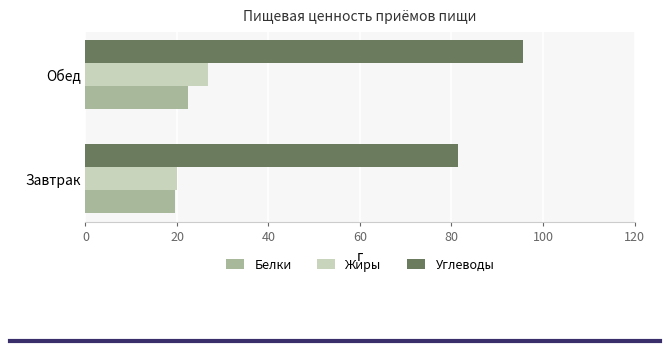

What value does the Углеводы series have at Обед?

95.6